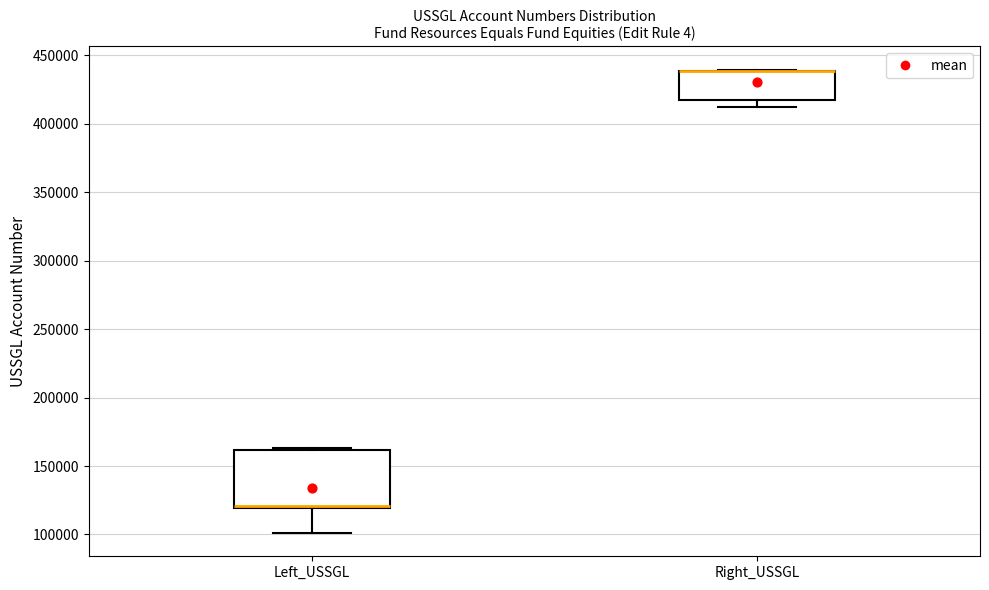

Reading left to right, read every box against the y-axis: the position of its median line, the range the box covers, and the ends of its whiskers. The values are not printed on the chart, so give them approximately, as read against the axis.

Left_USSGL: median 120000 (drawn on the box's lower edge), box 120000 to 160000, whiskers 100000 to 165000
Right_USSGL: median 440000 (drawn on the box's upper edge), box 415000 to 440000, whiskers 410000 to 440000